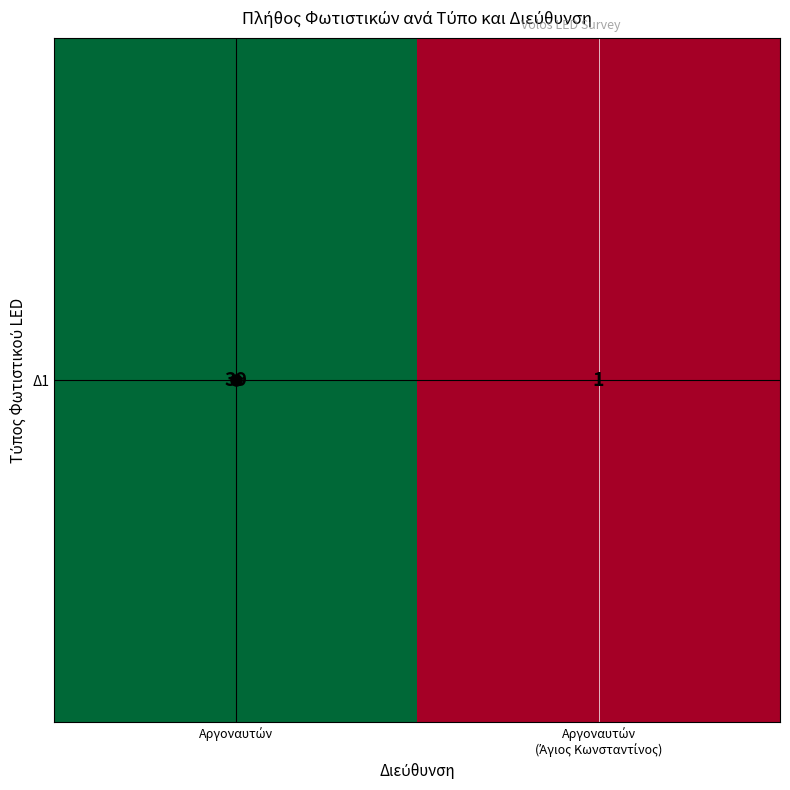

Which category has the highest value across all series?

Αργοναυτών